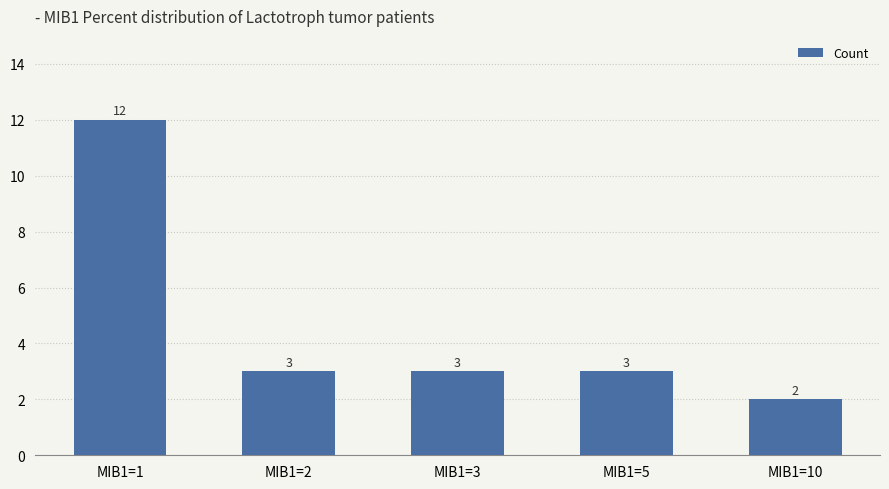

Approximately how many times larger is the value at MIB1=10 compared to MIB1=1?

0.2